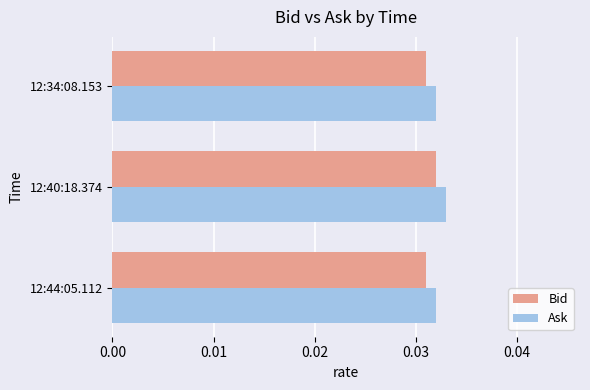

Is it true that Ask equals 0.1 at 12:40:18.374?

False